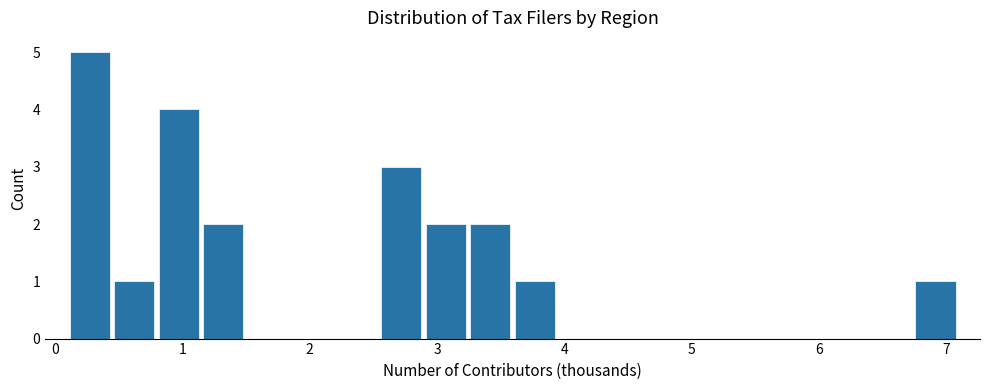

Read against the x-axis, roughly where is the centre of the tallest bar?

0.3